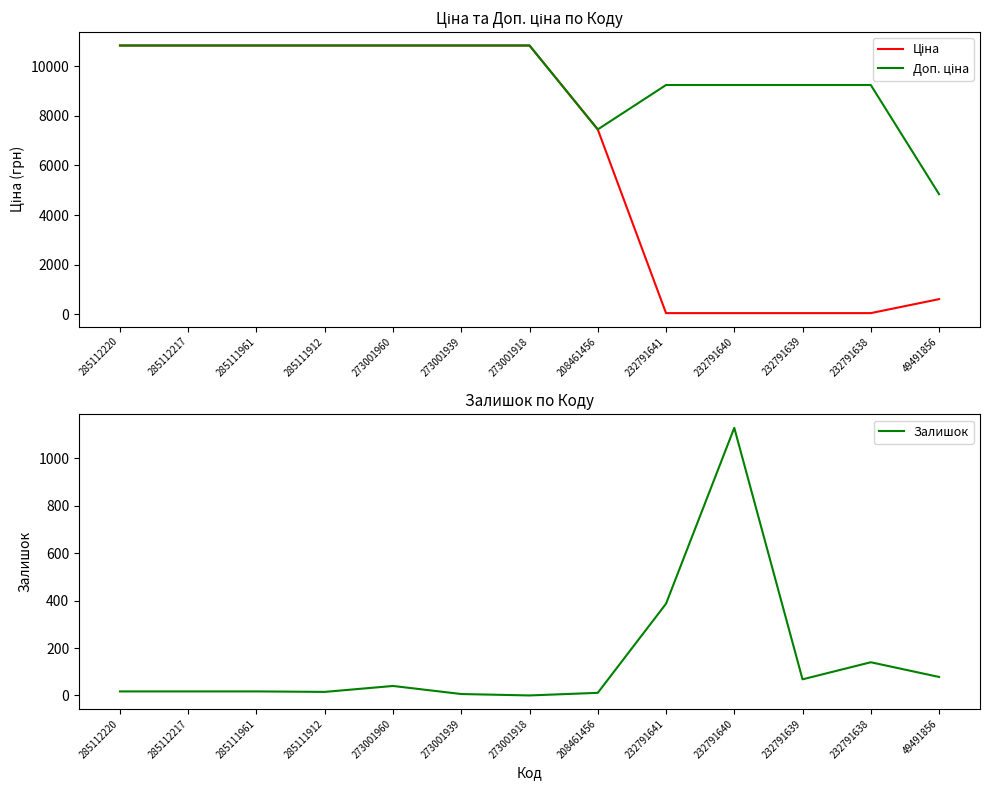

Reading right to left, list all the values displayed in this chart.

Ціна: 49491856=605.3	232791638=41.1	232791639=41.1	232791640=41.1	232791641=41.1	208461456=7453.8	273001918=10840.1	273001939=10840.1	273001960=10840.1	285111912=10840.1	285111961=10840.1	285112217=10840.1	285112220=10840.1
Доп. ціна: 49491856=4842.6	232791638=9246.0	232791639=9246.0	232791640=9246.0	232791641=9246.0	208461456=7453.8	273001918=10840.1	273001939=10840.1	273001960=10840.1	285111912=10840.1	285111961=10840.1	285112217=10840.1	285112220=10840.1
Залишок: 49491856=78.0	232791638=140.0	232791639=68.0	232791640=1129.0	232791641=387.0	208461456=11.0	273001918=0.0	273001939=6.0	273001960=40.0	285111912=15.0	285111961=17.0	285112217=17.0	285112220=17.0